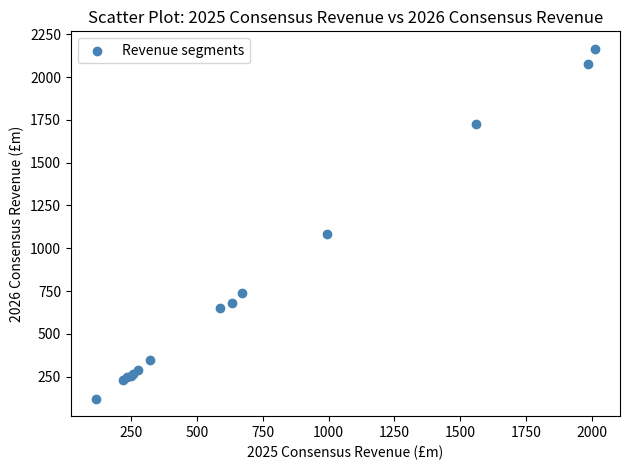

What Y value in the scatter plot is closest to 1142?

1083.5